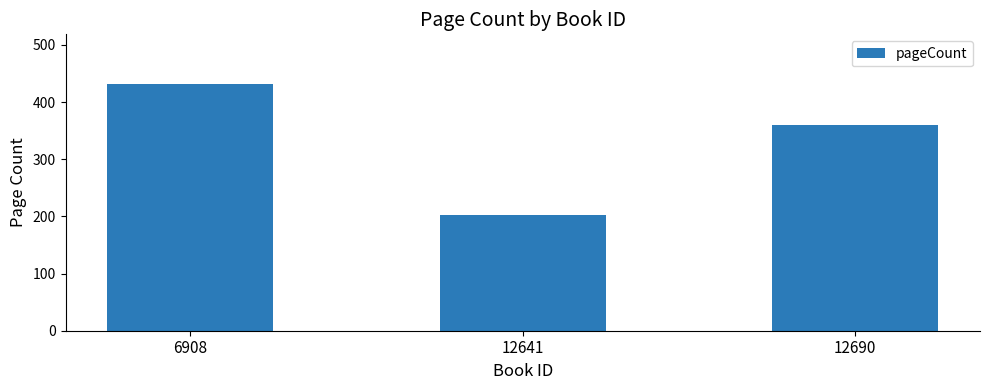

True or false: the data shows 332 at 12641.

False